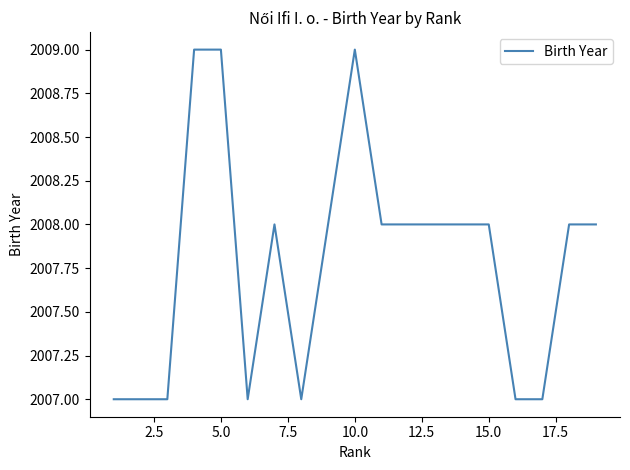

What is the maximum value shown in the chart?

2009